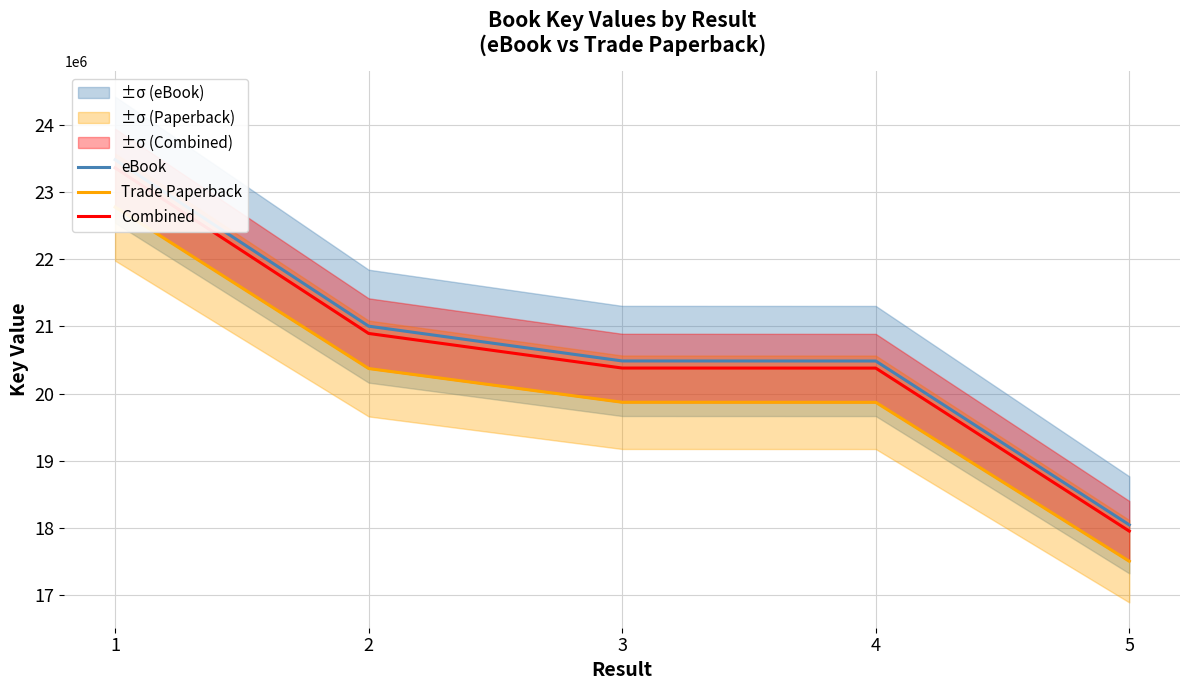

True or false: Combined has more than 2 interior local peaks.

False